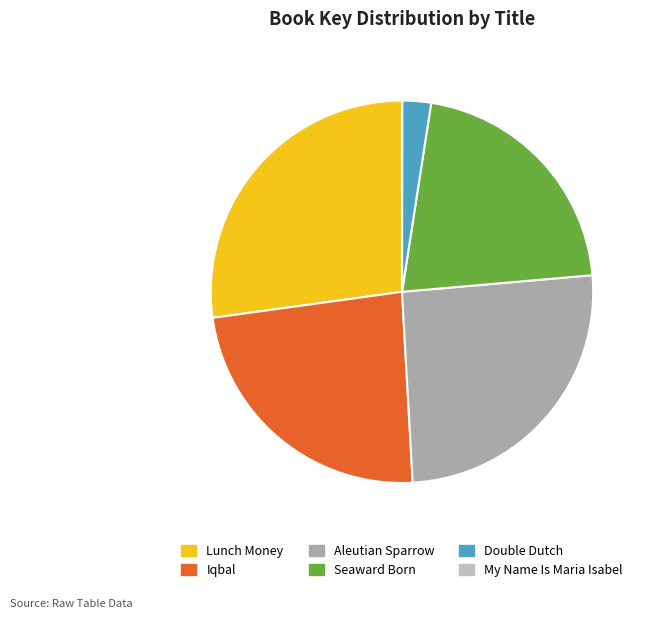

What percentage is the Aleutian Sparrow slice, to the nearest percent?

25%